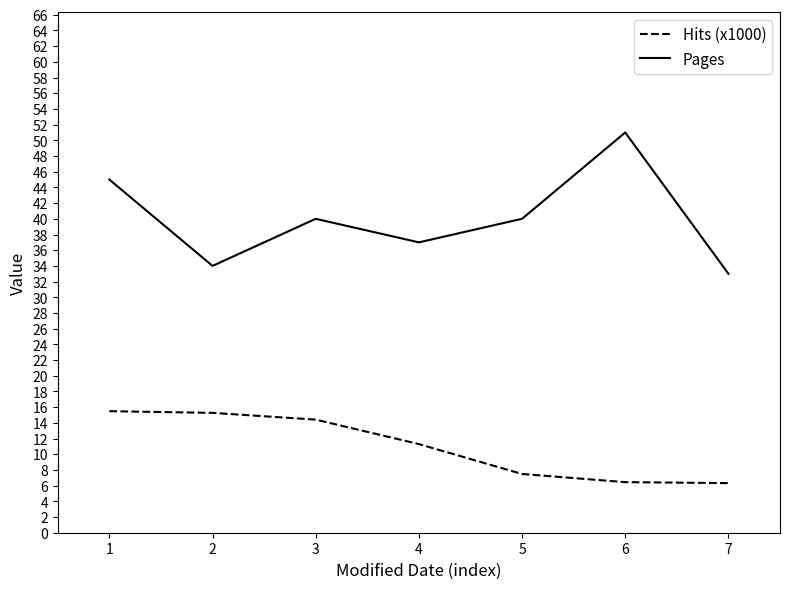

What is the difference between the Pages values at 5 and 6?

11.0